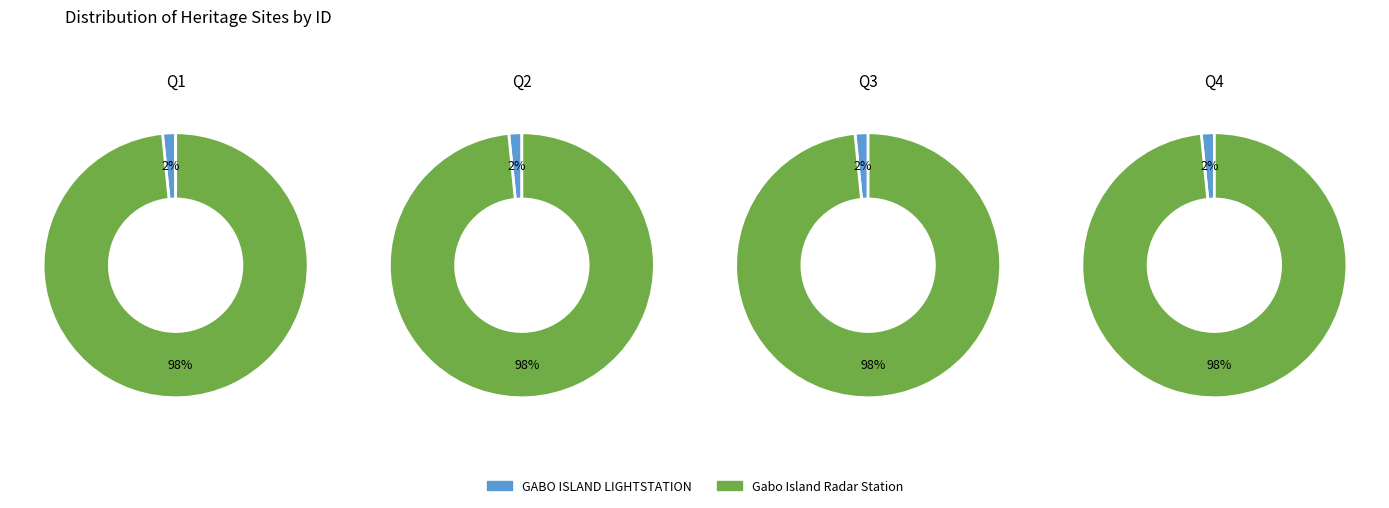

To the nearest percent, what portion does GABO ISLAND LIGHTSTATION represent?

2%